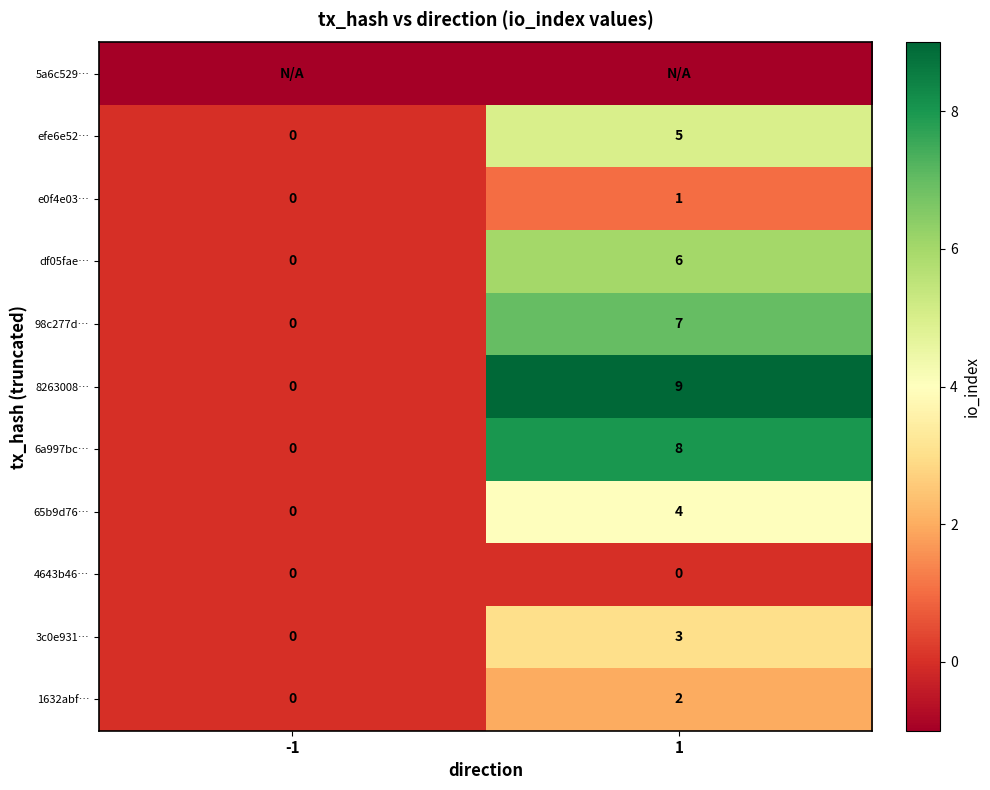

Rank the categories by 8263008… value from highest to lowest.

1, -1